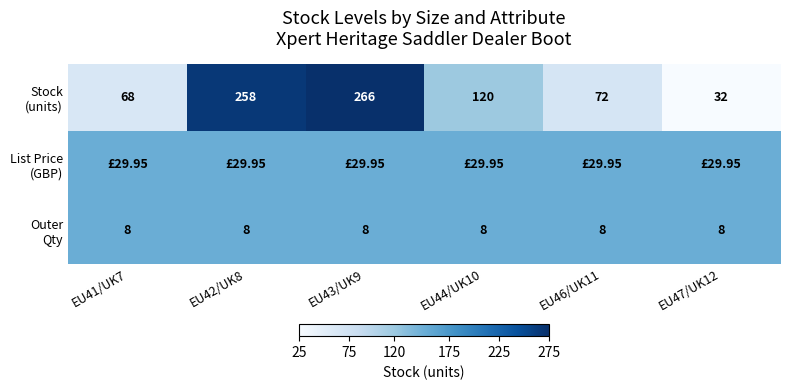

The Outer Qty series shows 0.2 at EU46/UK11. True or false?

False